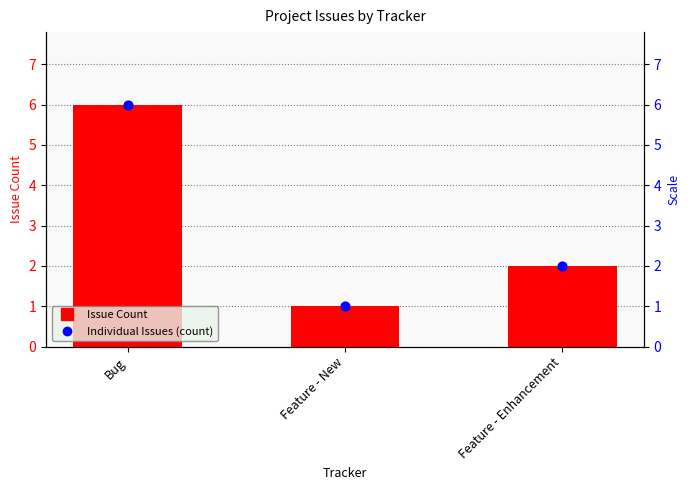

At how many categories does at least one series exceed 3?

1